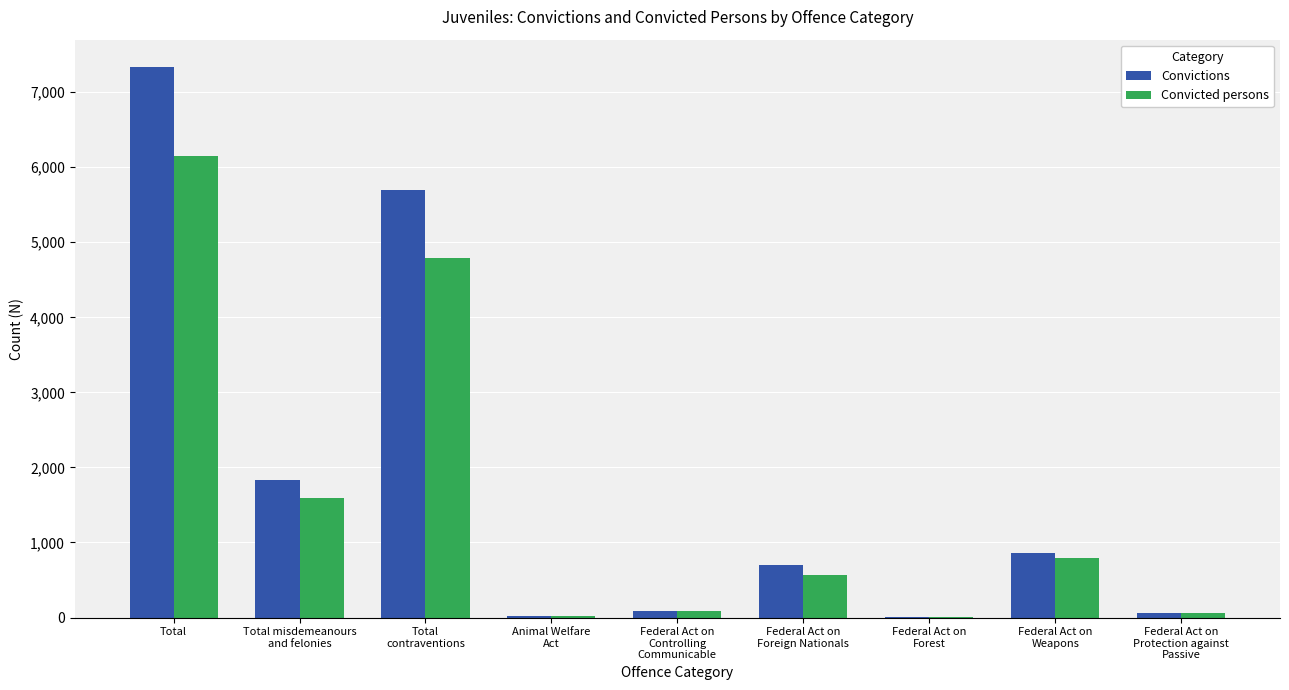

At which category is the sum across all series the highest?

Total